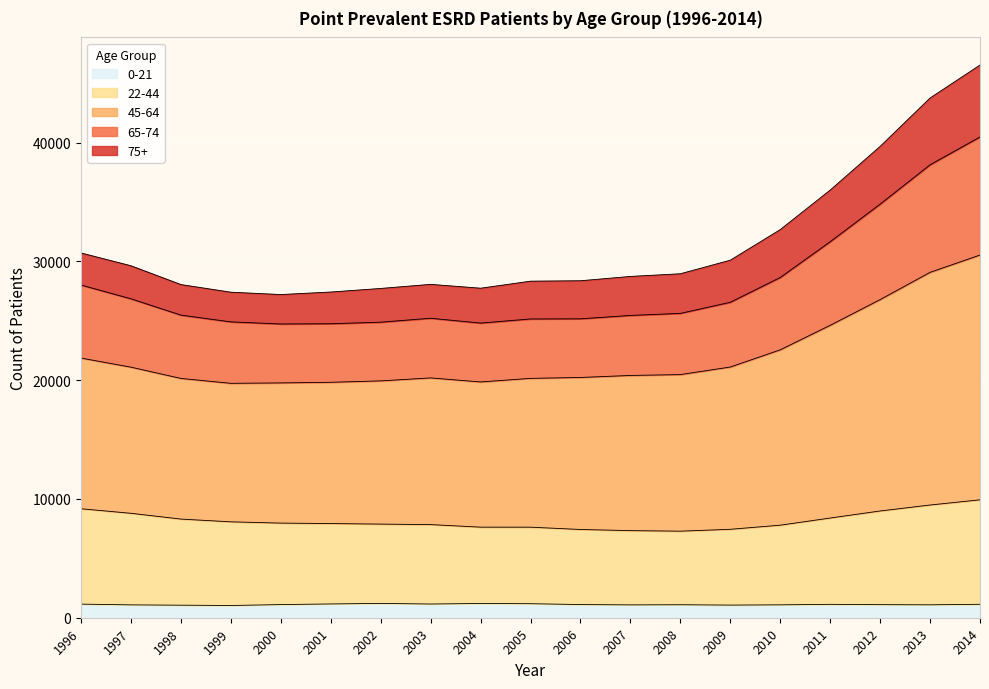

What is the lowest value of the 0-21 series?

1029